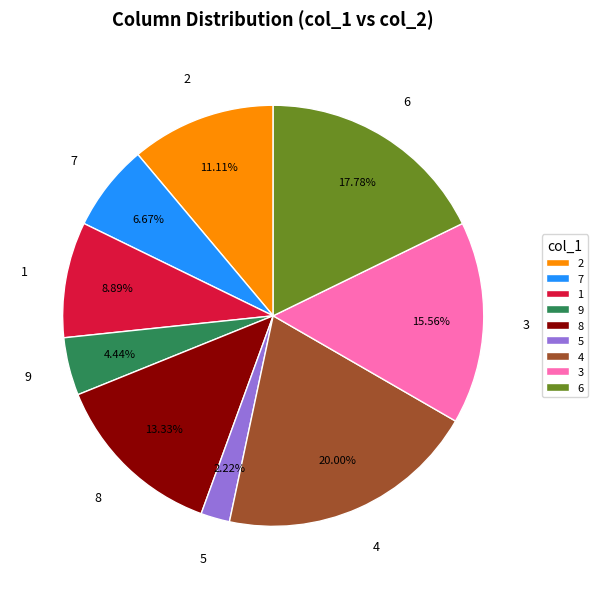

Is there any slice that represents more than half of the pie?

No